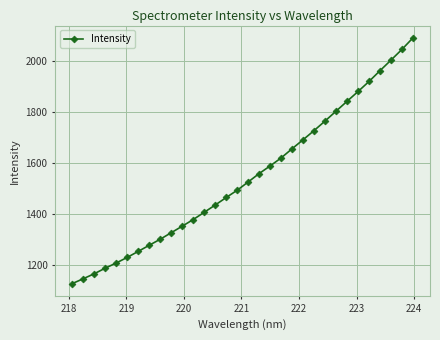

What is the sum of all values?

49426.9